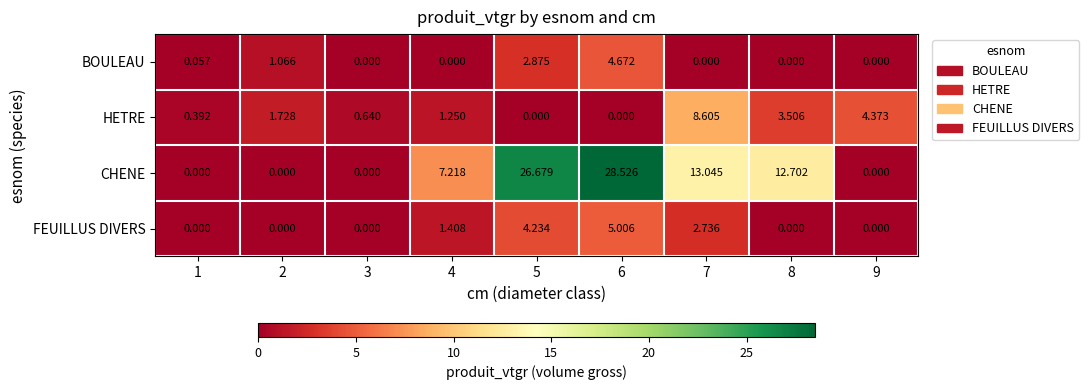

Is the value of CHENE at 6 greater than the value of BOULEAU at 4?

Yes